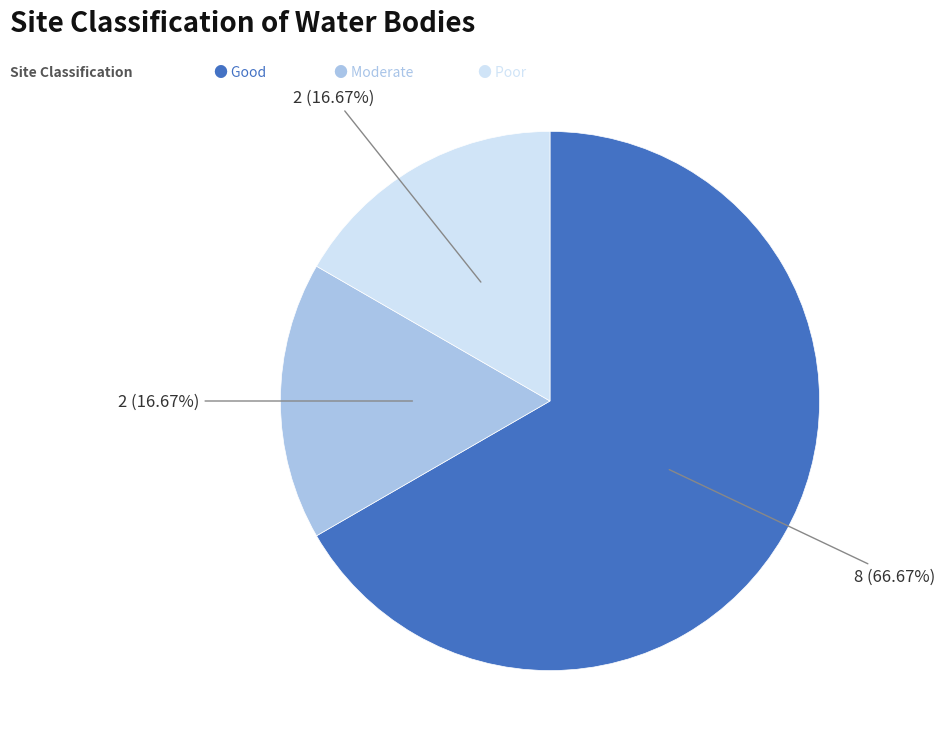

Is there a majority slice in this chart?

Yes